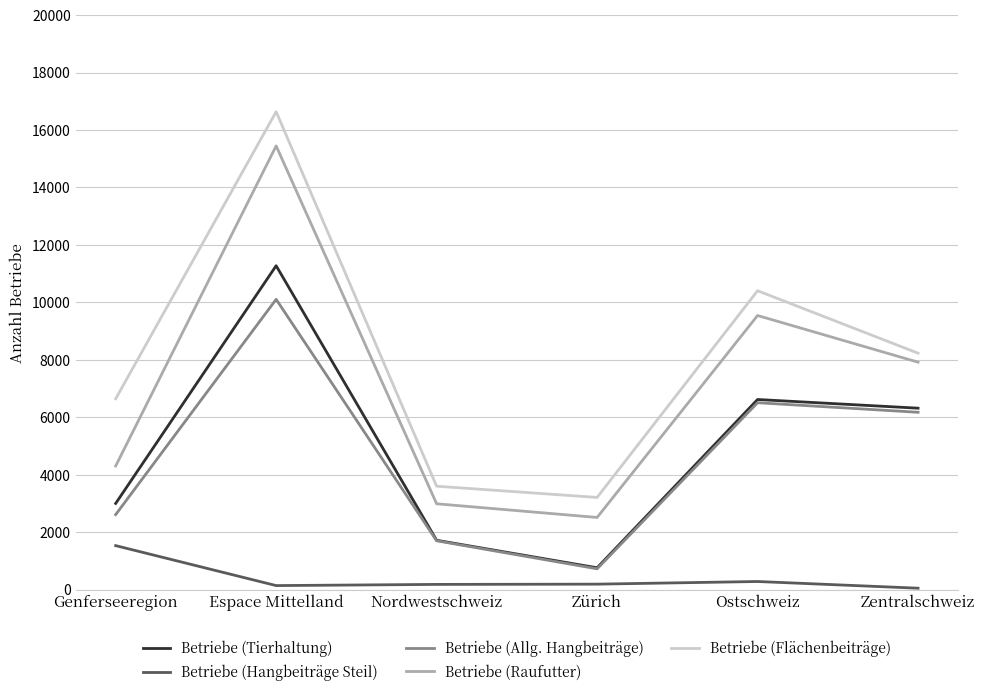

Where is the first local maximum for Betriebe (Tierhaltung)?

Espace Mittelland